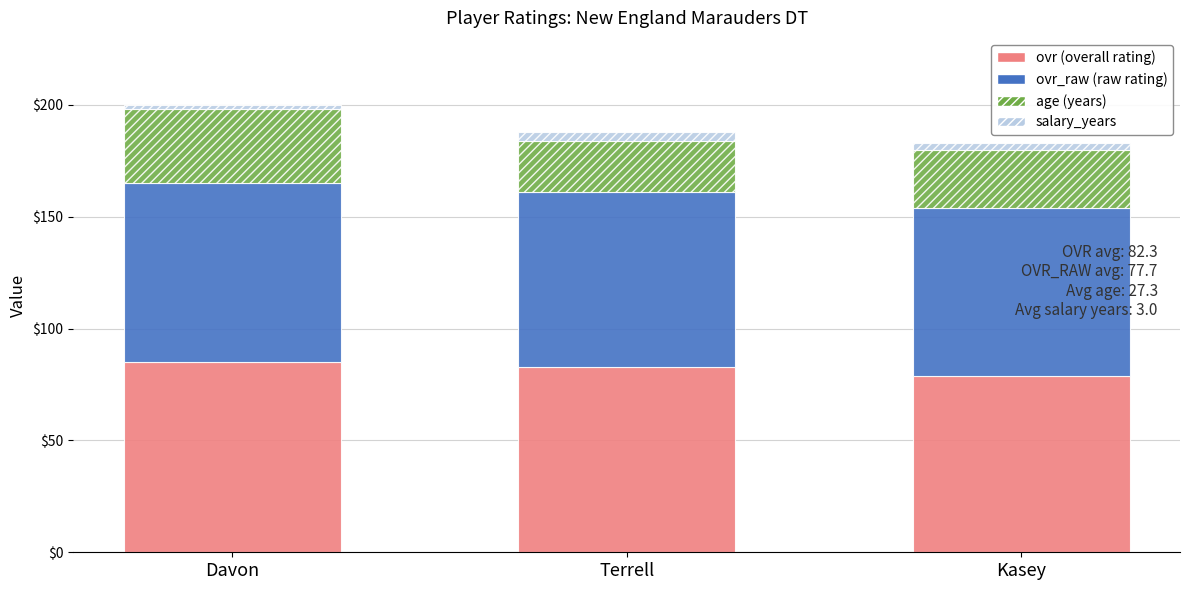

Reading left to right, what are the values for ovr?

Davon=85	Terrell=83	Kasey=79